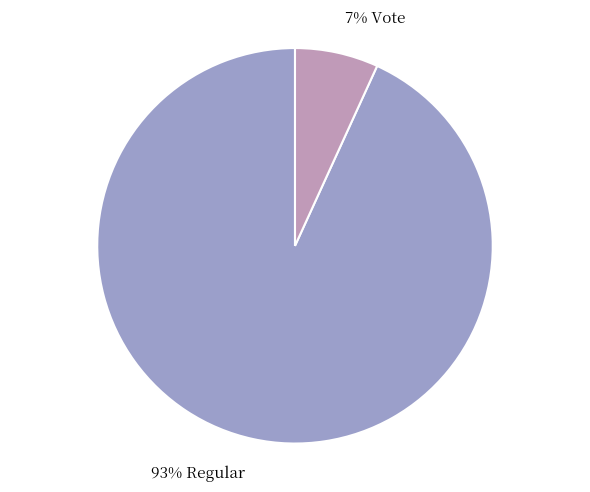

Is there any slice that represents more than half of the pie?

Yes